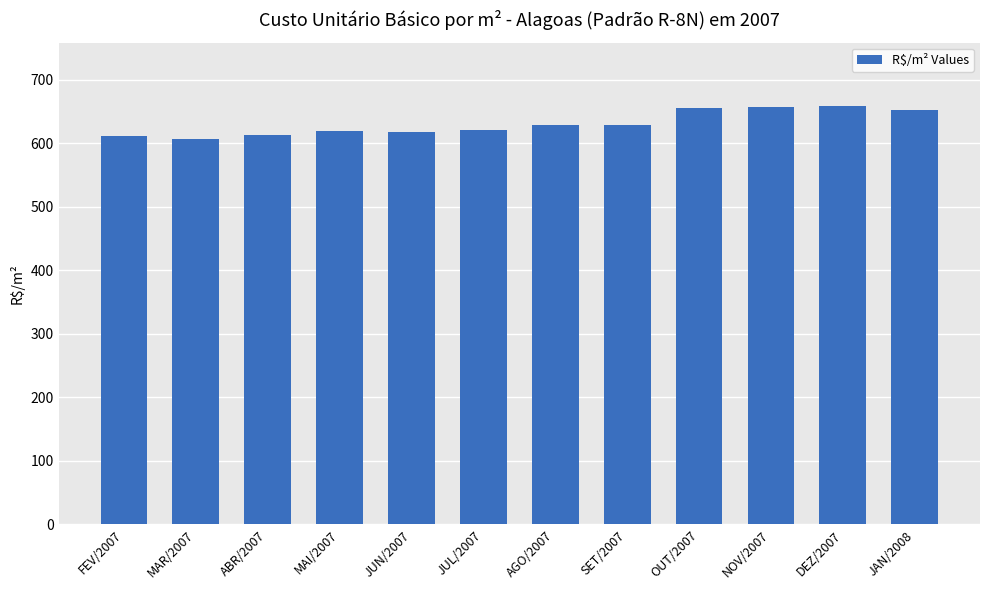

What is the ratio of the value at AGO/2007 to the value at MAI/2007?

1.0